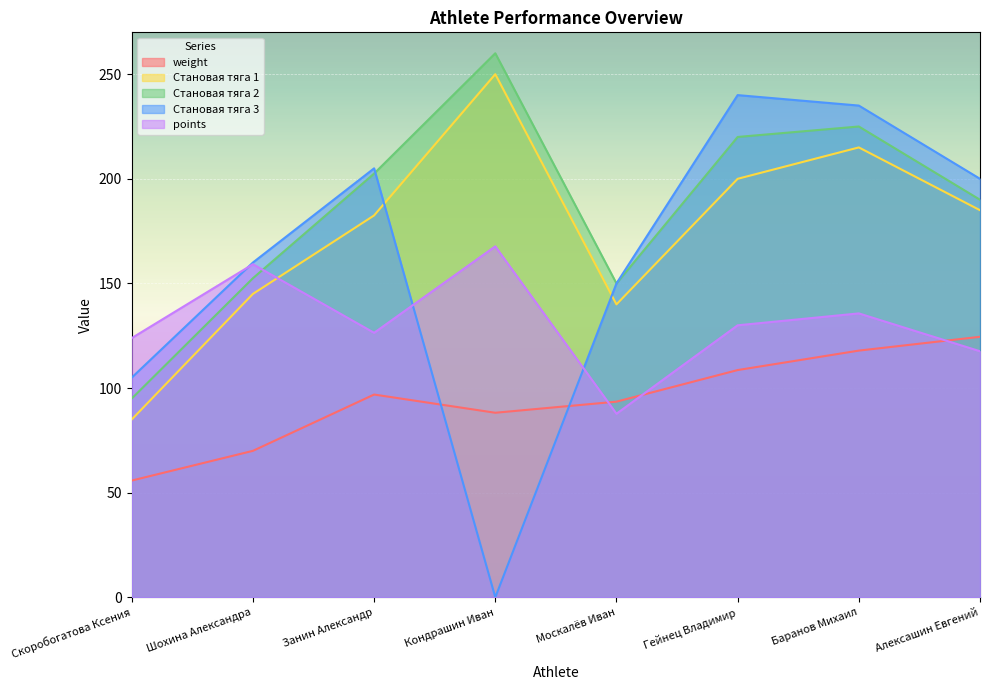

What is the maximum value shown in the chart?

260.0